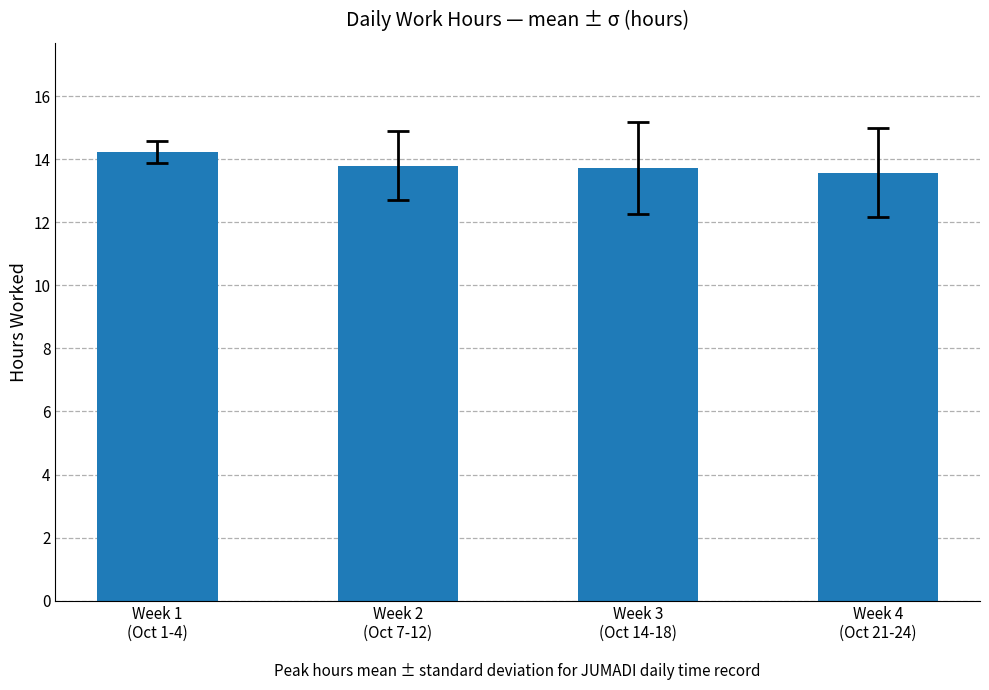

What is the label of the 1st bar from the left?

Week 1
(Oct 1-4)